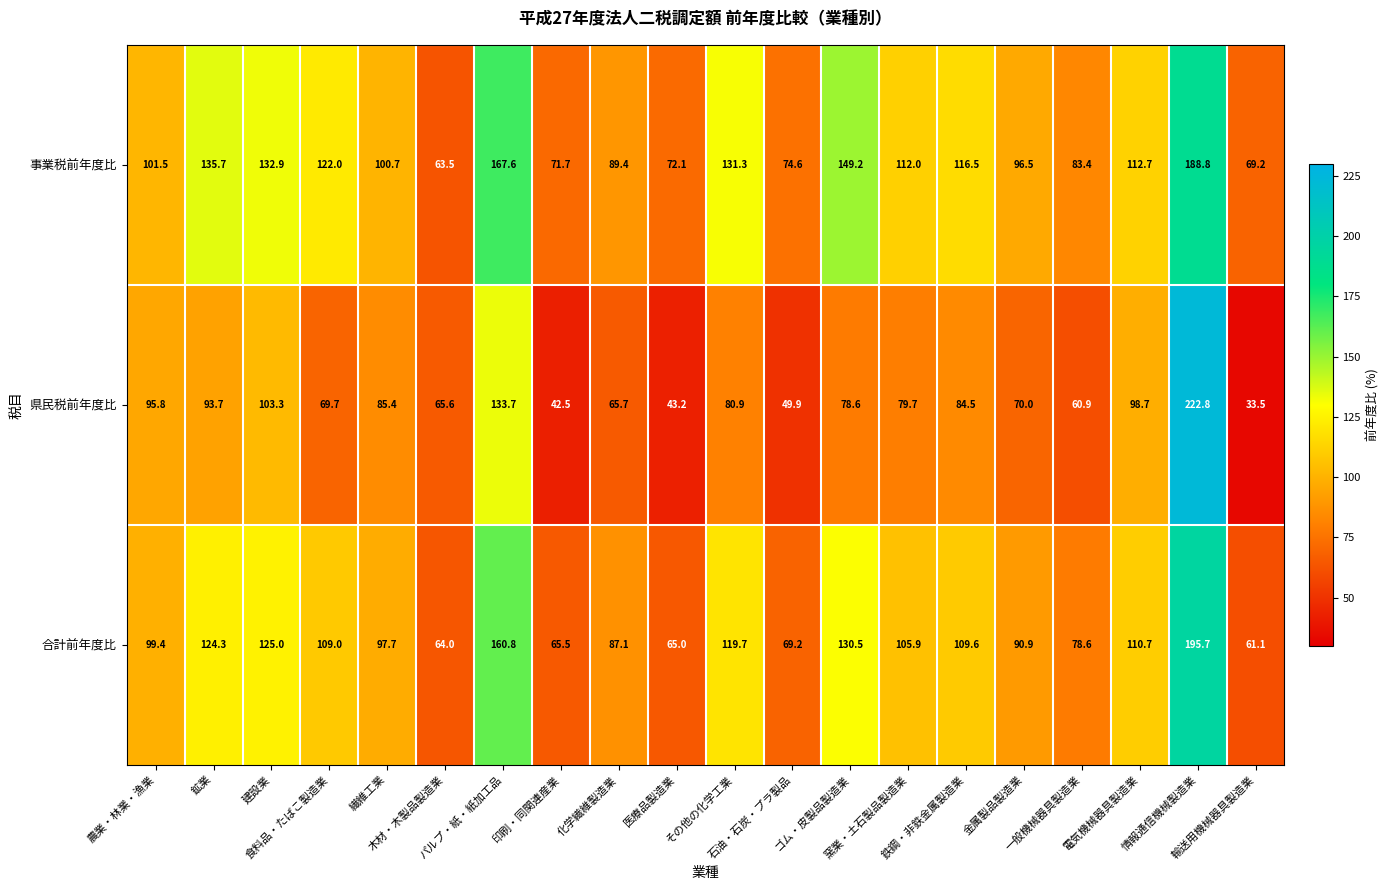

Which series changed the most between 医療品製造業 and 金属製品製造業?

県民税前年度比